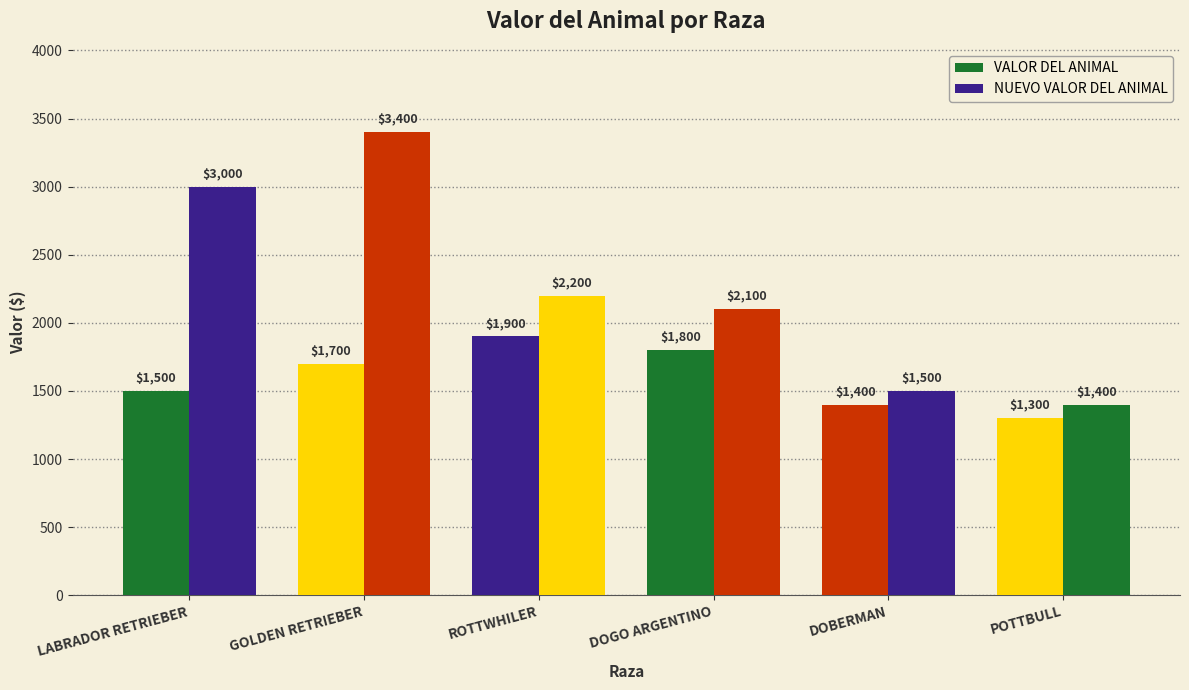

Rank the series by their maximum value, from lowest to highest.

VALOR DEL ANIMAL, NUEVO VALOR DEL ANIMAL